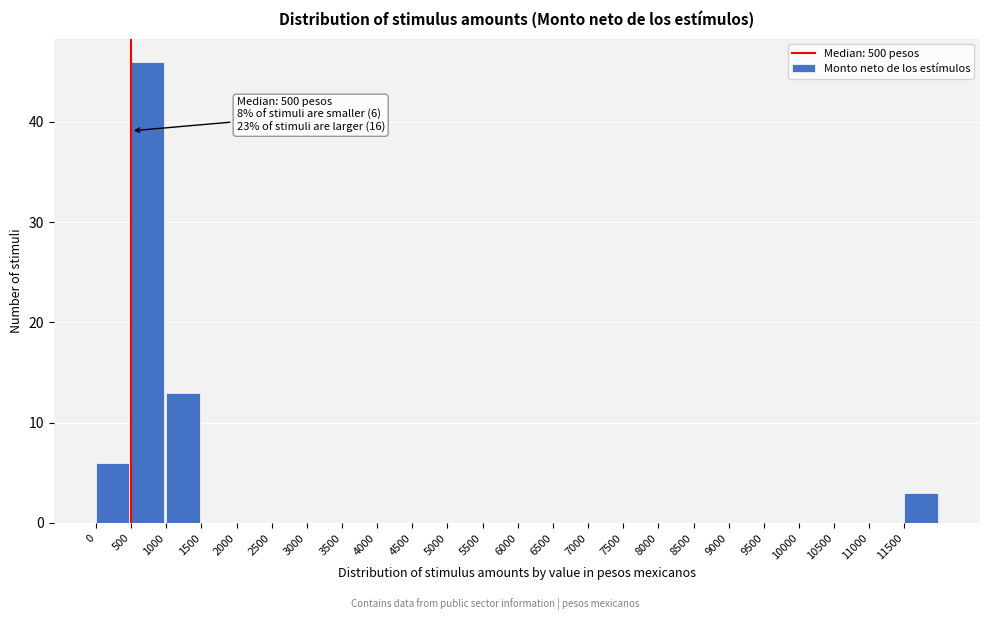

Which range on the x-axis has the tallest bar?

500 to 1000